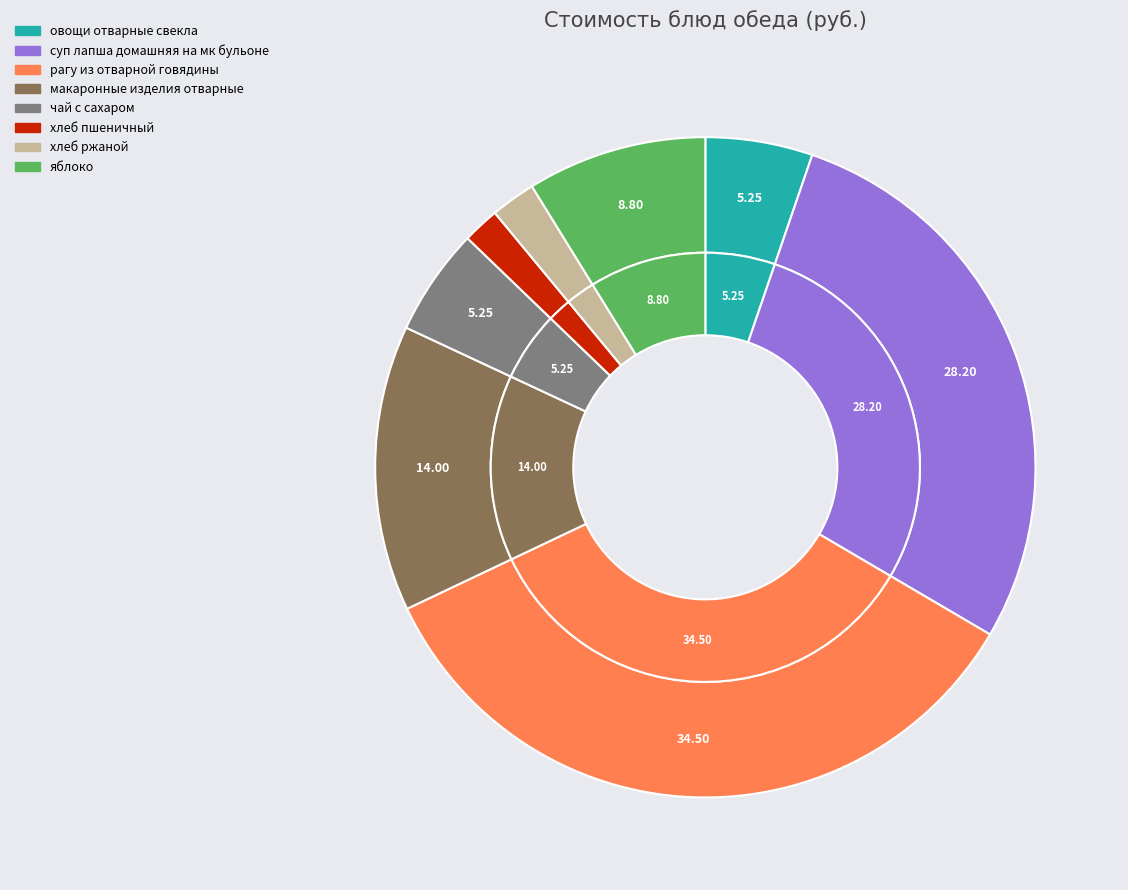

To the nearest percent, what is the combined percentage of яблоко and чай с сахаром?

14%